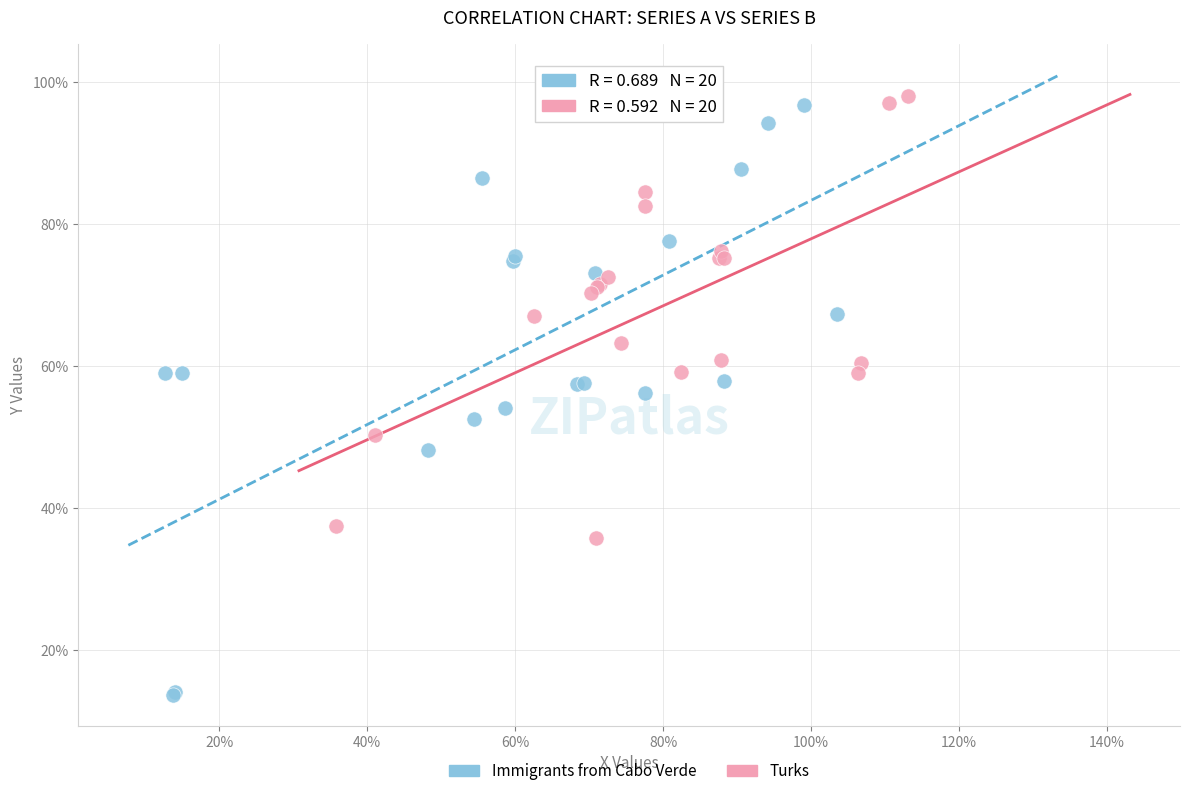

Which series reaches the maximum Y coordinate?

Turks